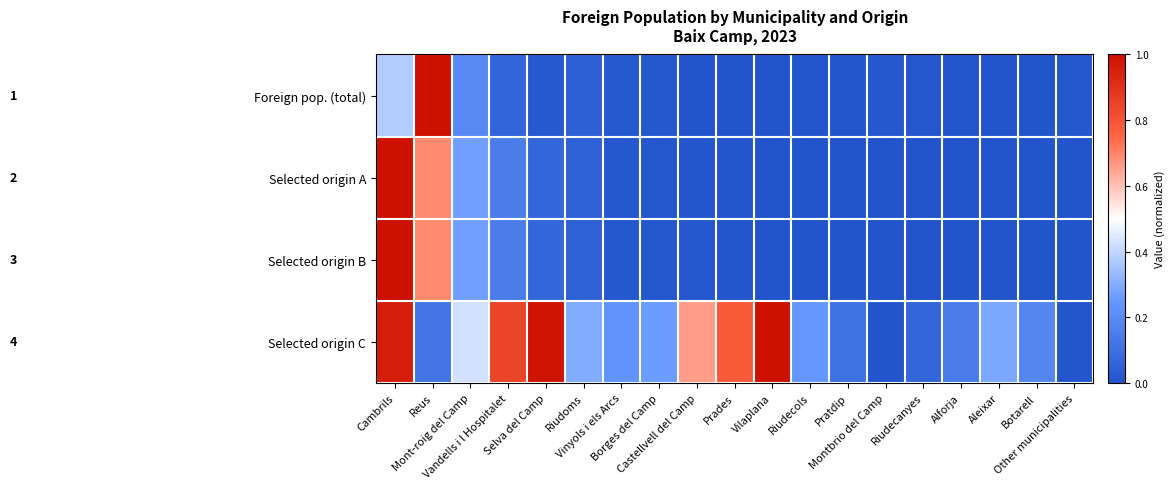

Between Pratdip and Selva del Camp, which is larger?

Selva del Camp